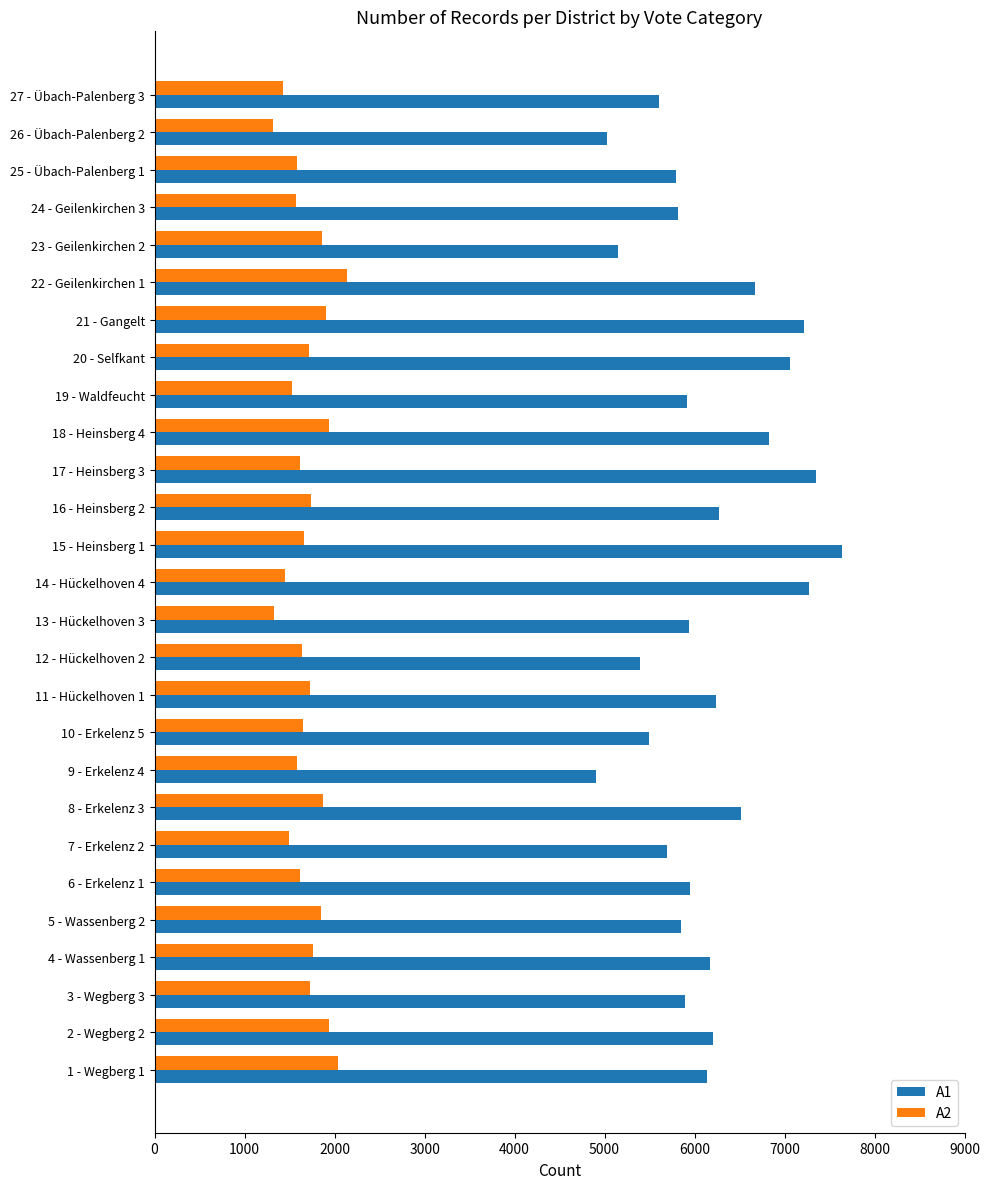

Which series has the largest total across all categories?

A1